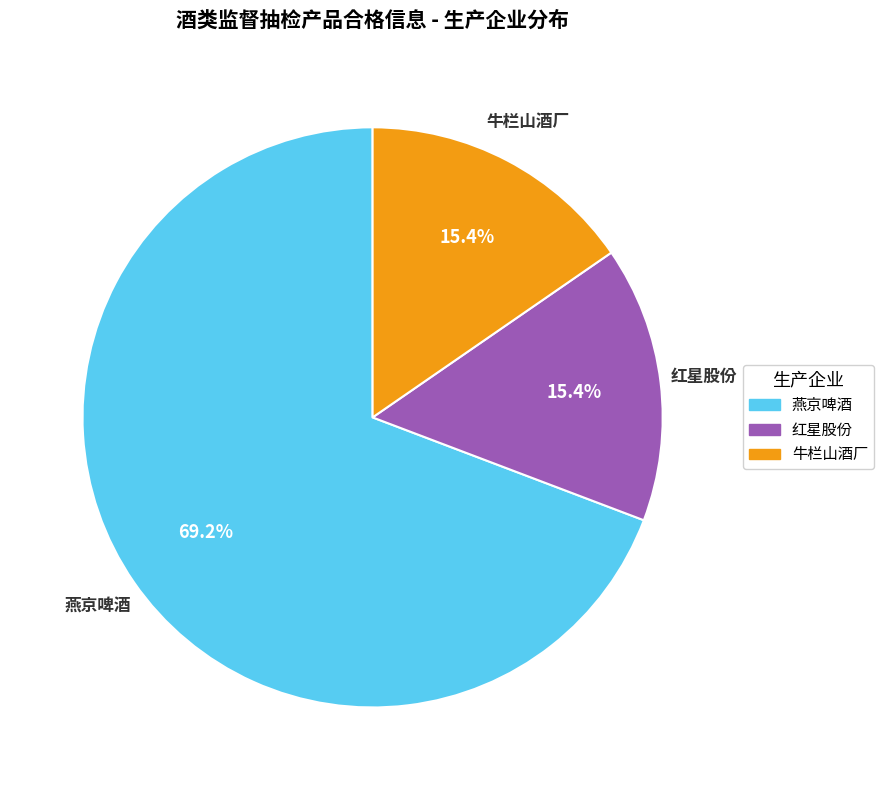

Count the number of slices in the pie.

3